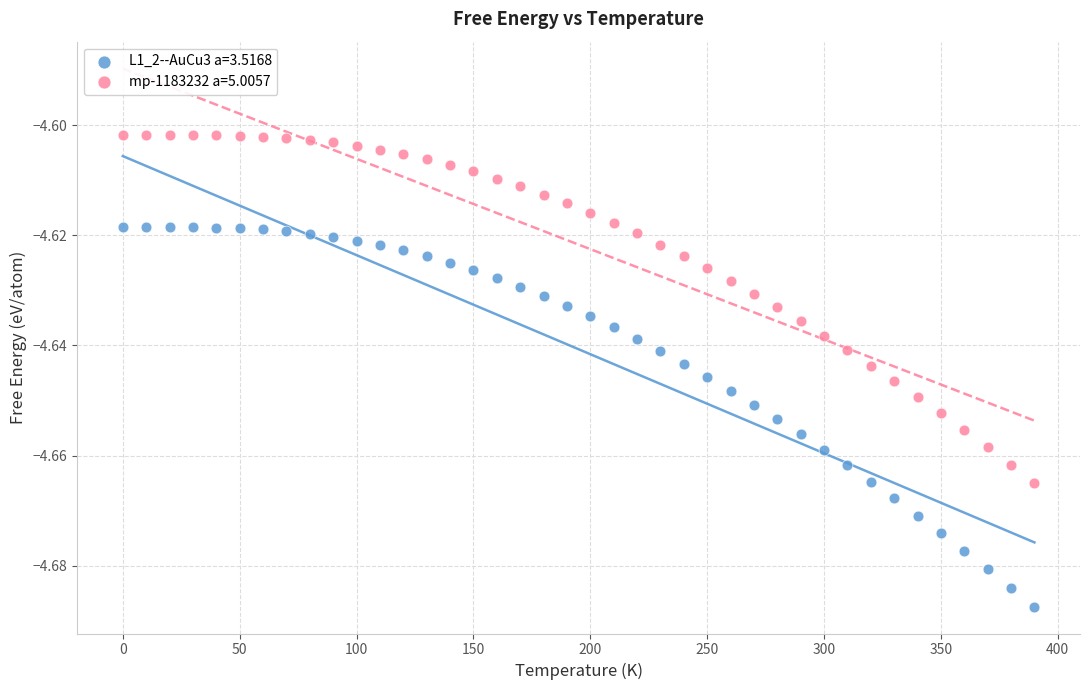

Which series has the widest spread of Y values?

L1_2--AuCu3 a=3.5168